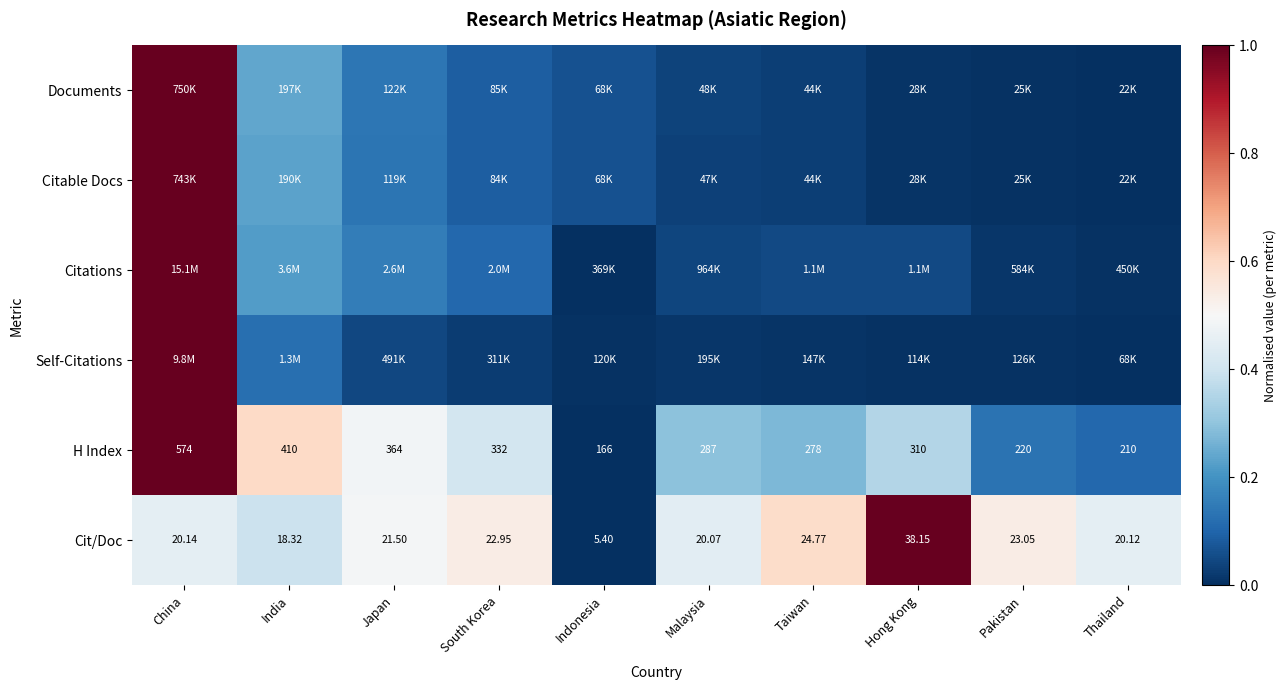

Which label corresponds to the largest value in the chart?

China